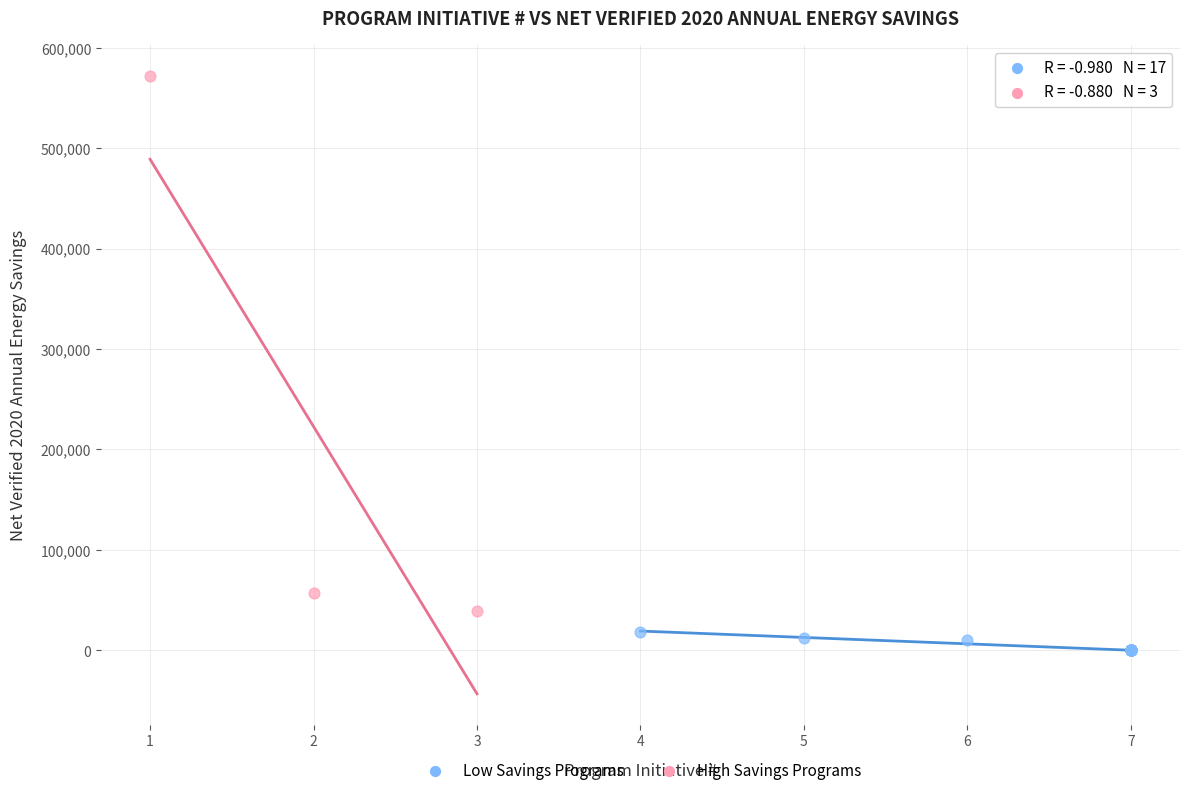

Which series contains the highest Y value?

High Savings Programs